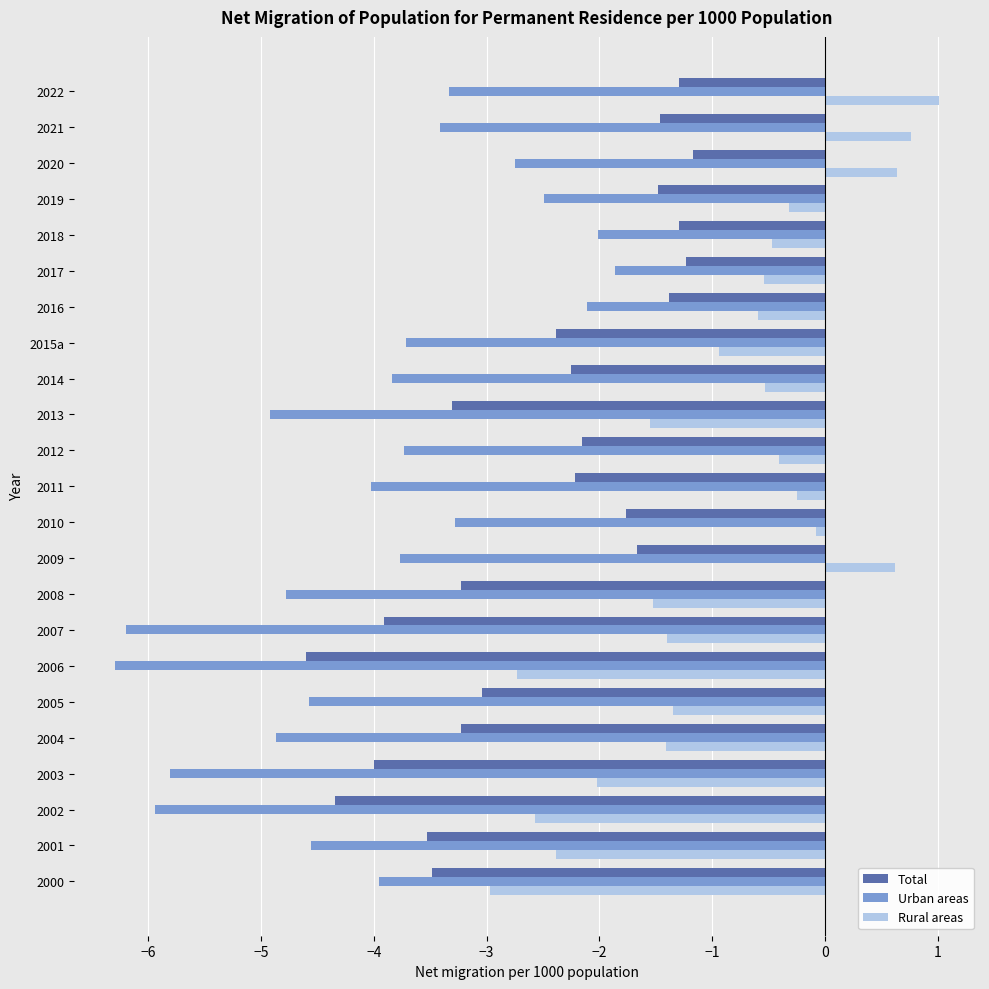

True or false: Urban areas has a value of -5.9 at 2002.

True